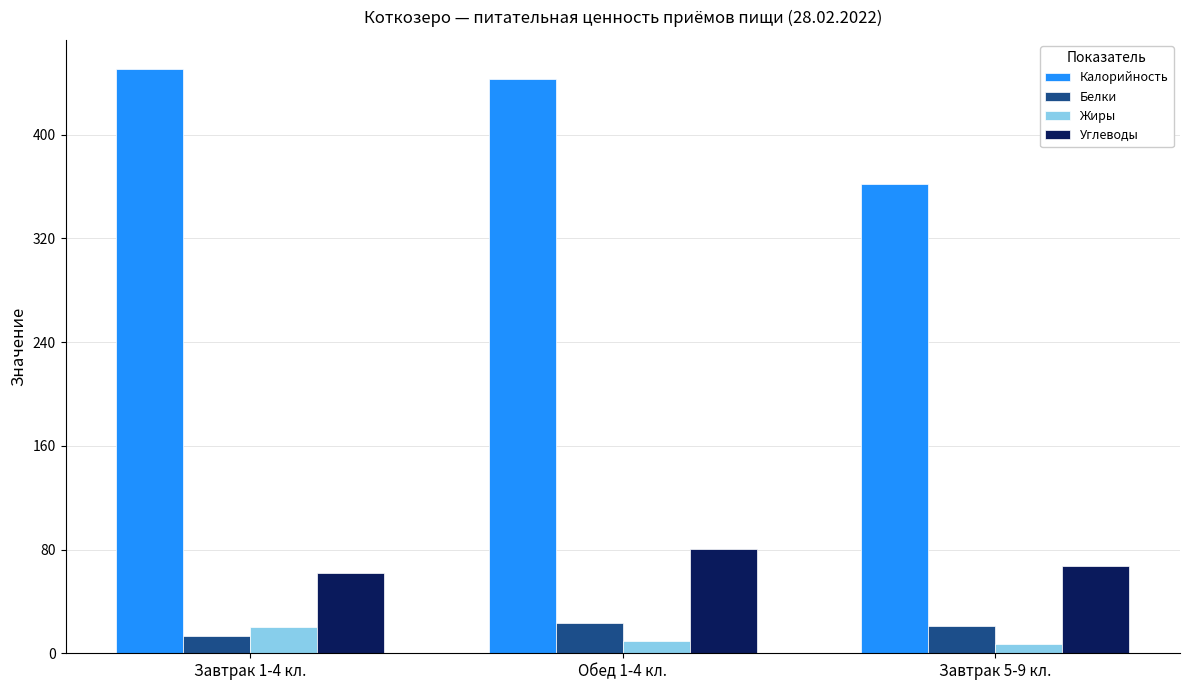

Which series has the largest range (max minus min)?

Калорийность